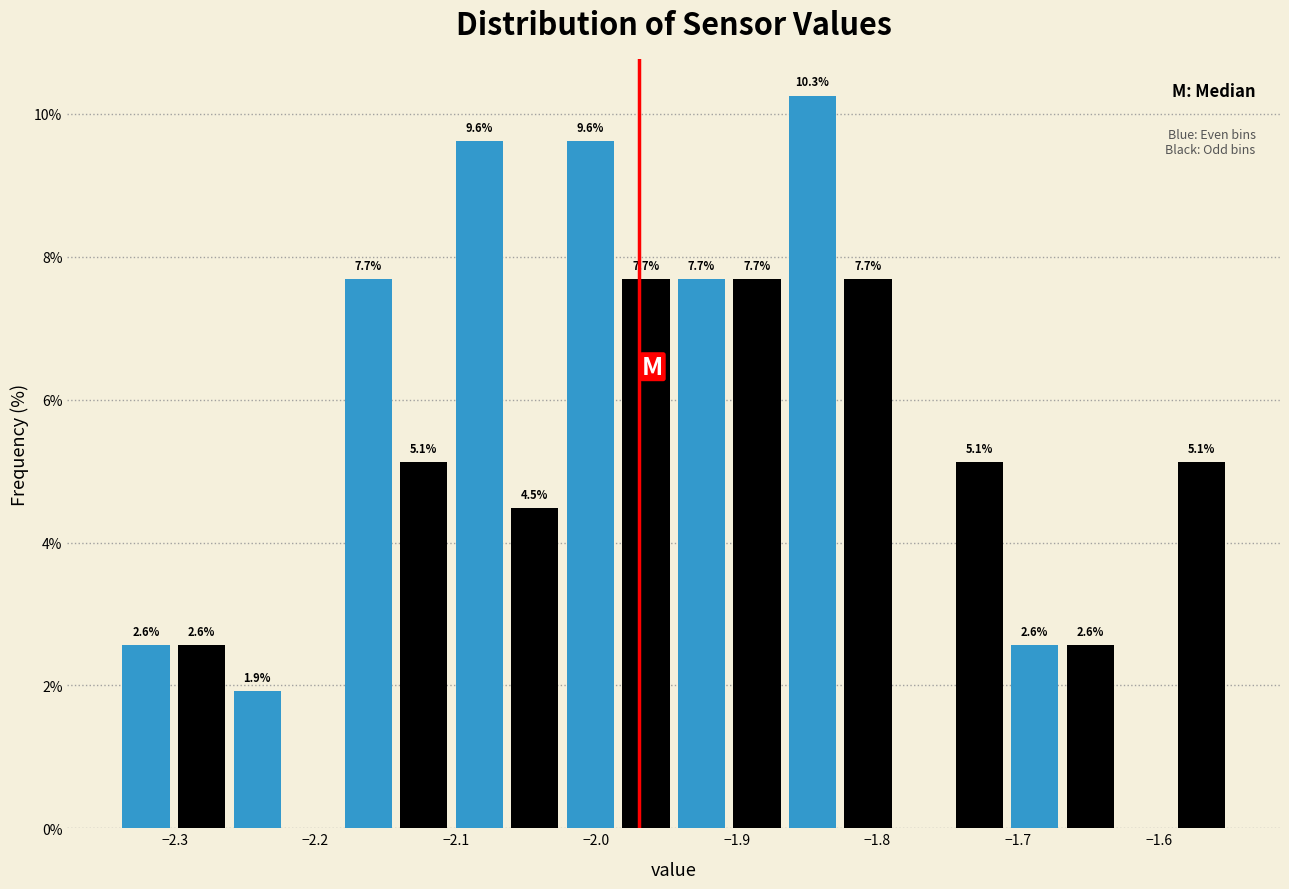

Read against the x-axis, roughly where is the centre of the tallest bar?

-1.85